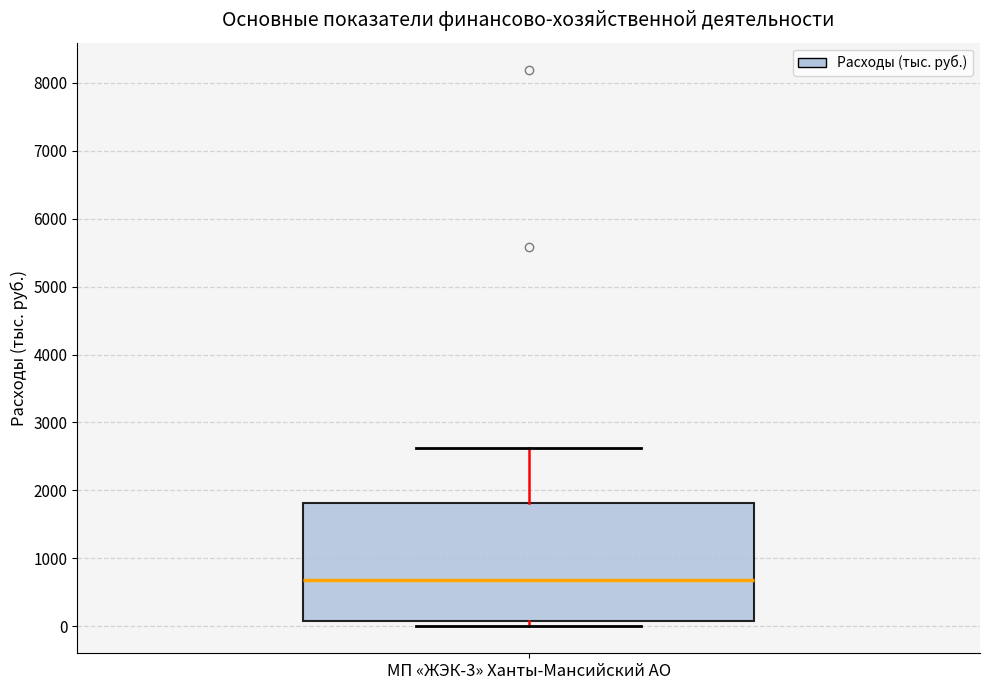

Transcribe this box plot: give where the median line is, the range the box spans, and where the two whiskers end, as read against the y-axis. The values are not printed on the chart, so give them approximately, as read against the axis.

median 700, box 100 to 1800, whiskers 0 to 2600